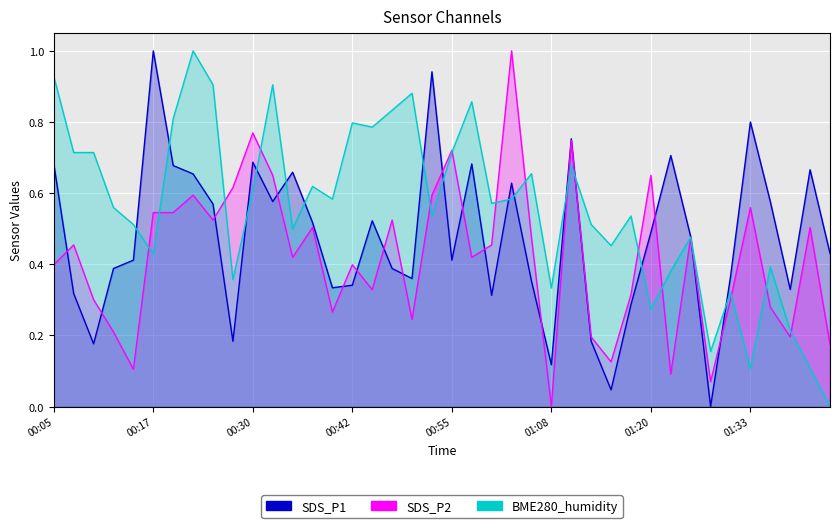

Between which two adjacent categories do SDS_P2 and BME280_humidity first intersect?

00:14 and 00:17